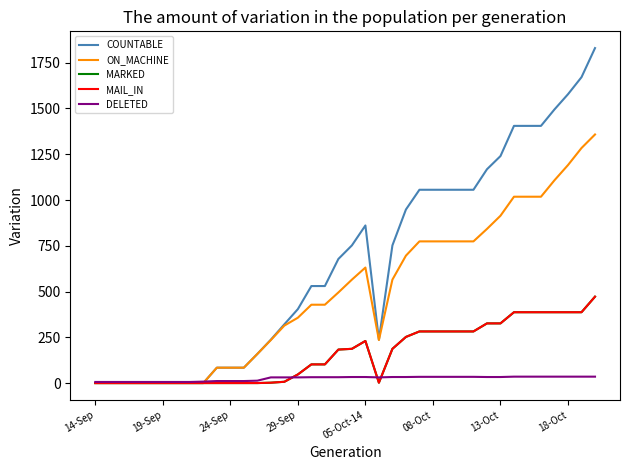

Is this an area chart (filled region under the line)?

No